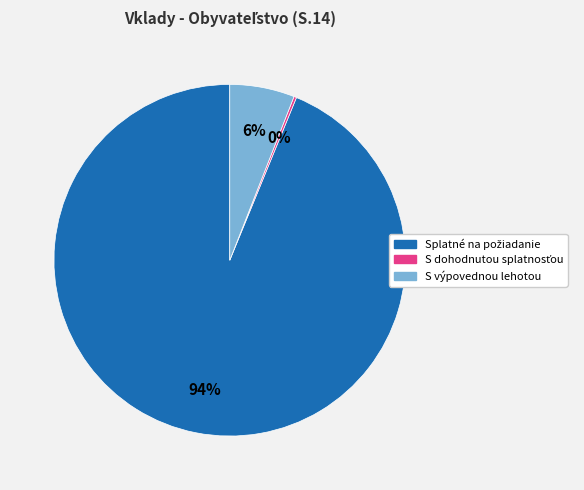

To the nearest percent, what is the difference between the largest and smallest slice percentages?

94%